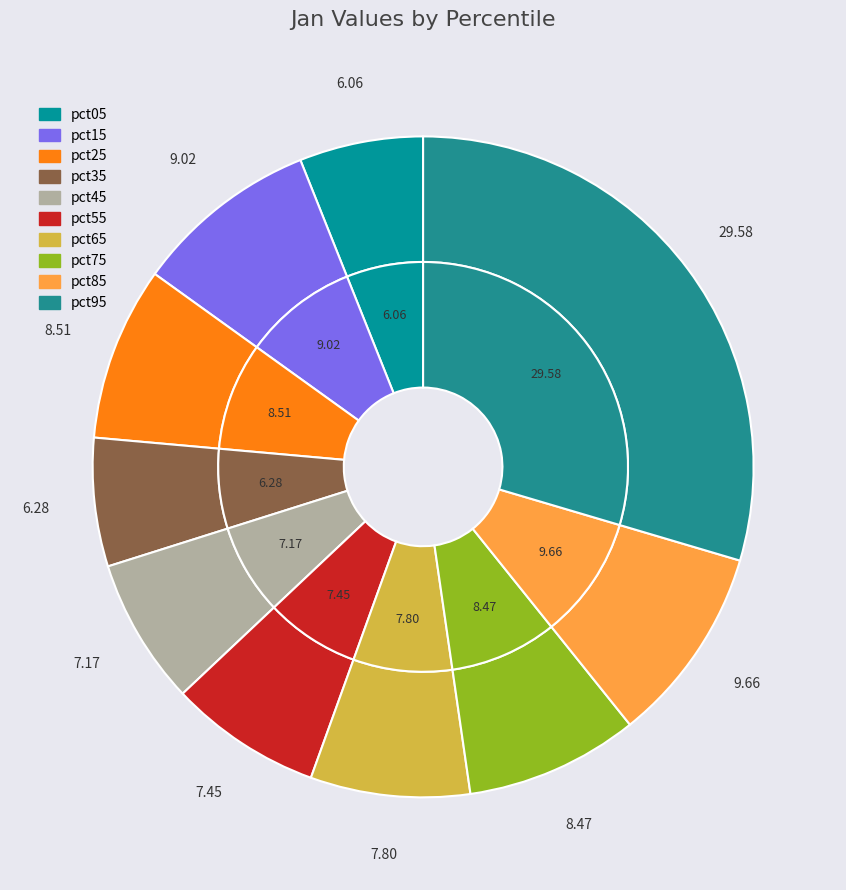

Rank the categories by value from lowest to highest.

pct05, pct35, pct45, pct55, pct65, pct75, pct25, pct15, pct85, pct95